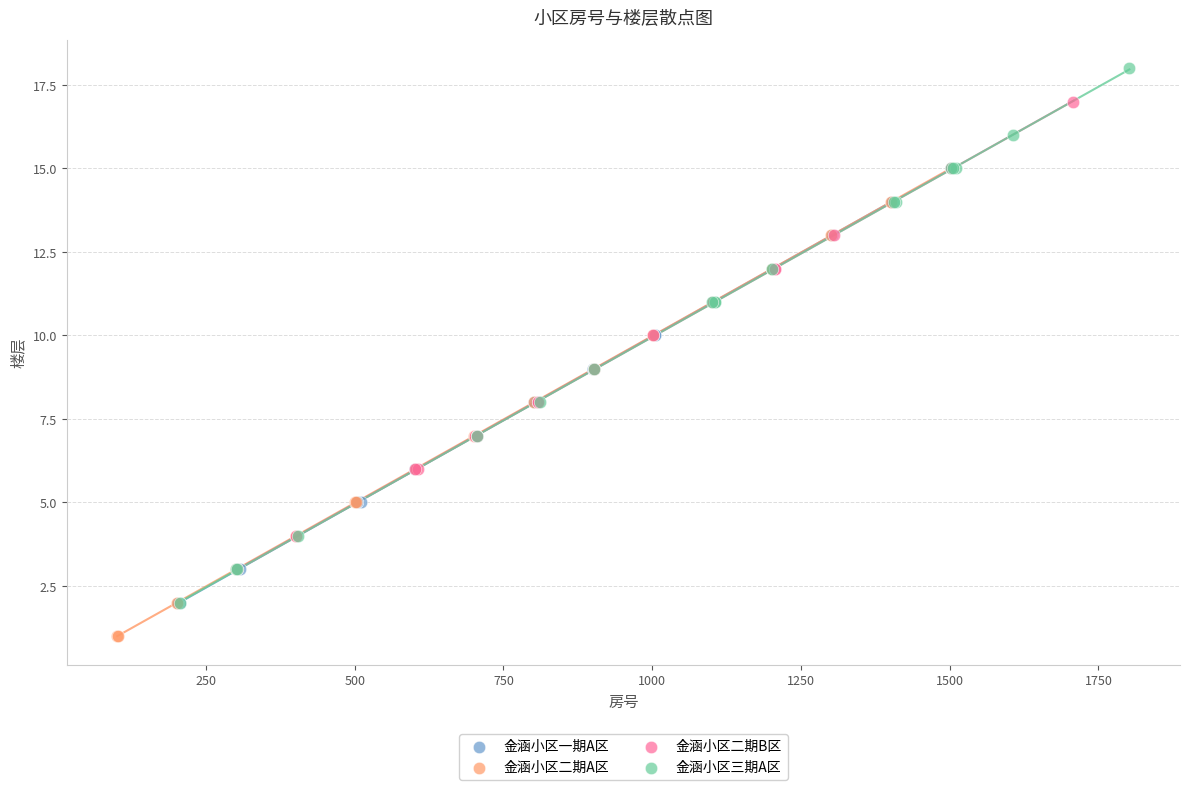

Which series reaches the maximum Y coordinate?

金涵小区三期A区